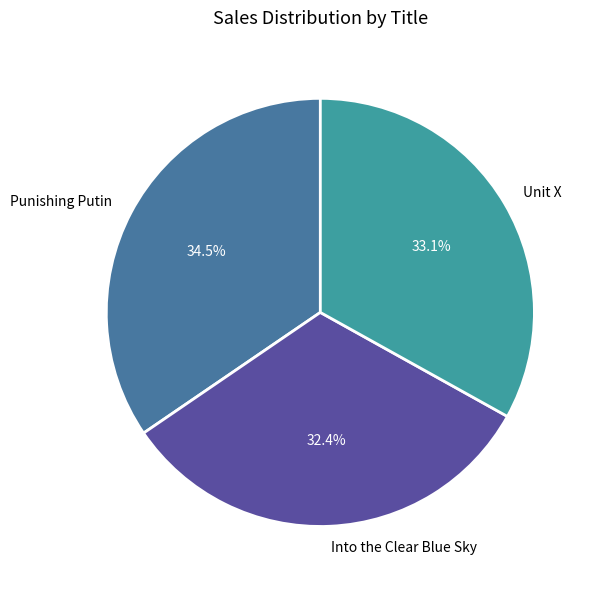

What percentage is the Into the Clear Blue Sky slice, to the nearest percent?

32%